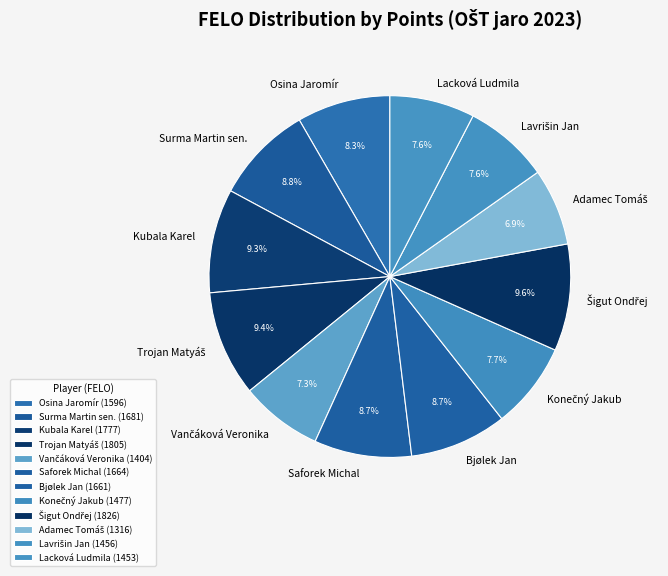

Combined, do Kubala Karel and Osina Jaromír account for over 50%?

No